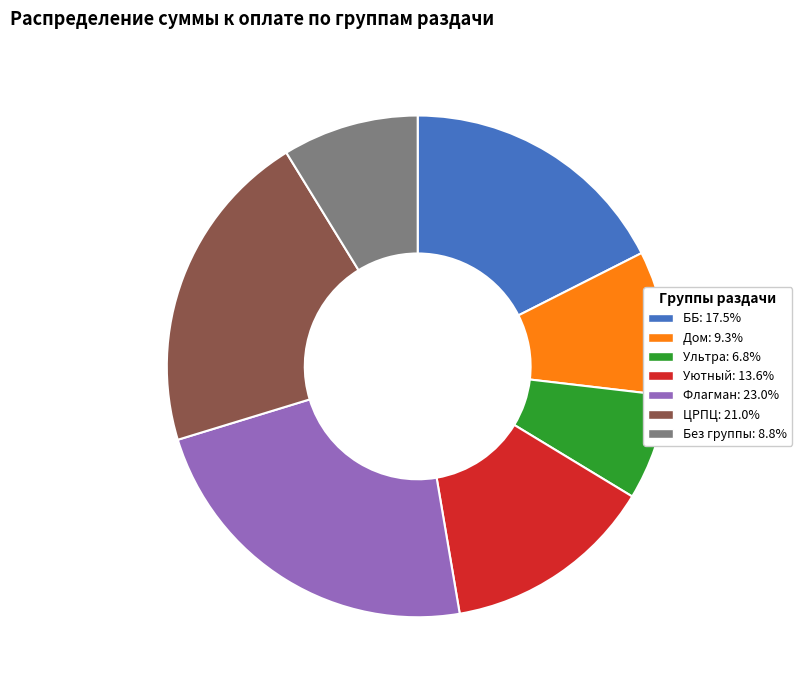

How many segments does this pie chart have?

7